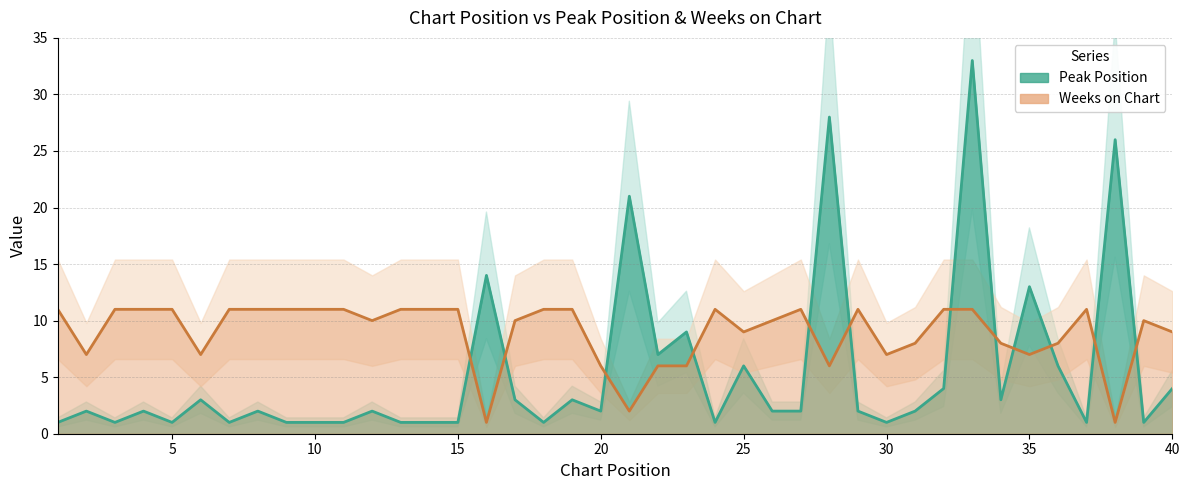

At which category does Weeks on Chart reach its first local valley?

2